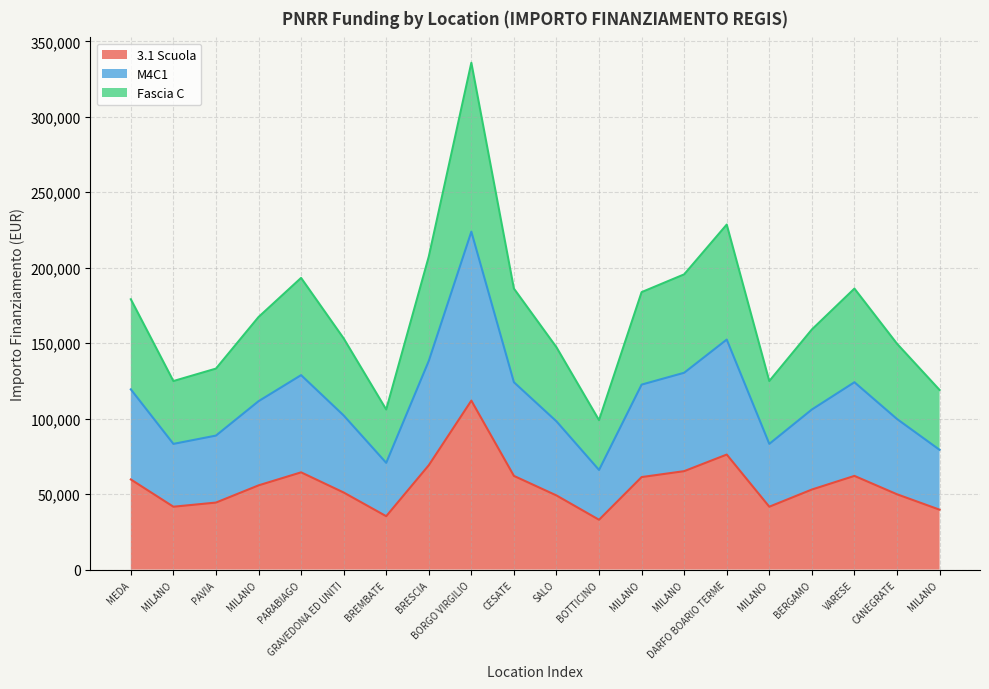

List the series in order of their overall mean, highest first.

Fascia C, M4C1, 3.1 Scuola